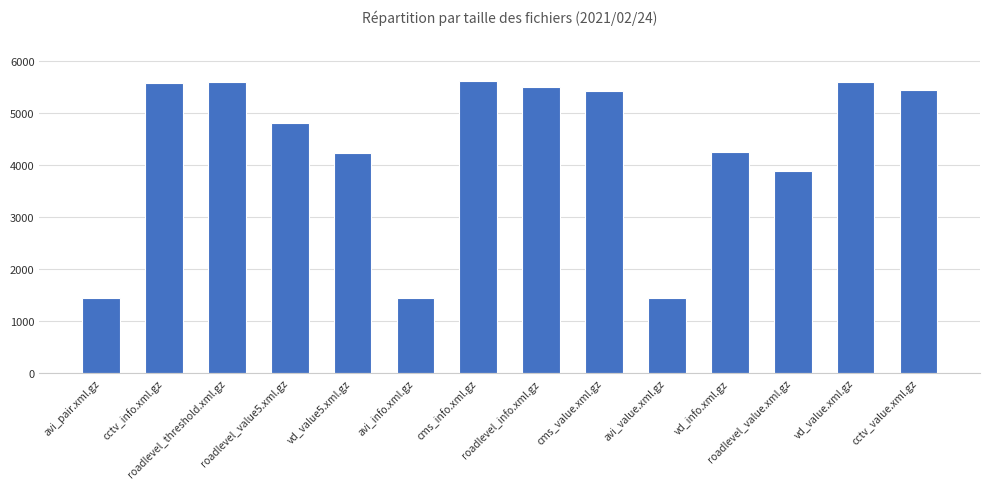

What is the difference between the maximum and minimum values?

4172